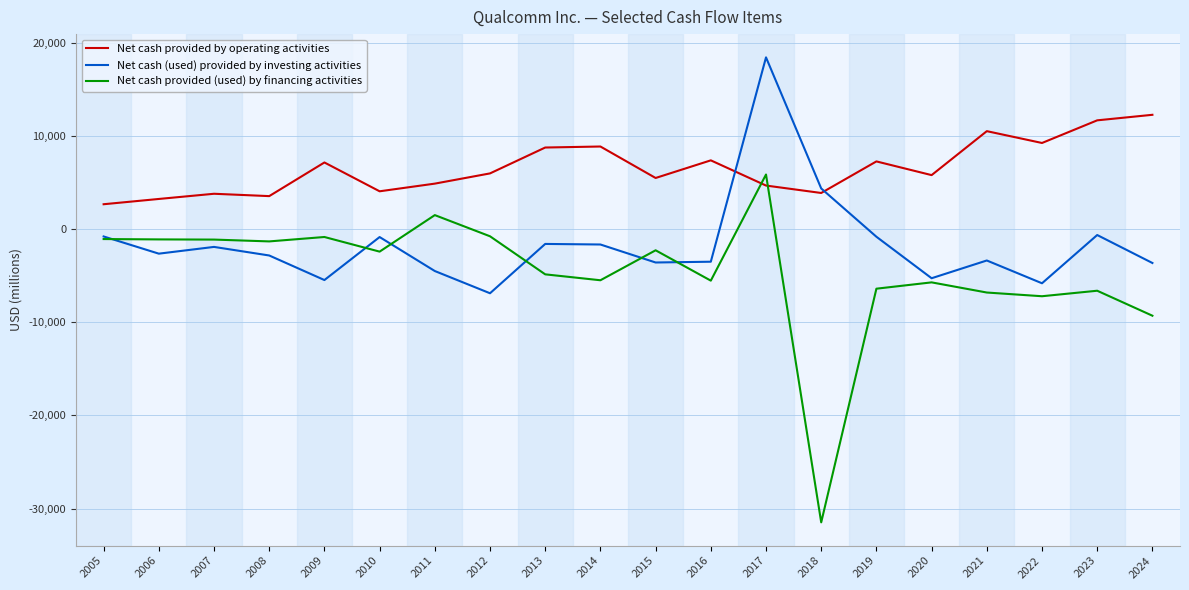

Which series has the largest range (max minus min)?

Net cash provided (used) by financing activities